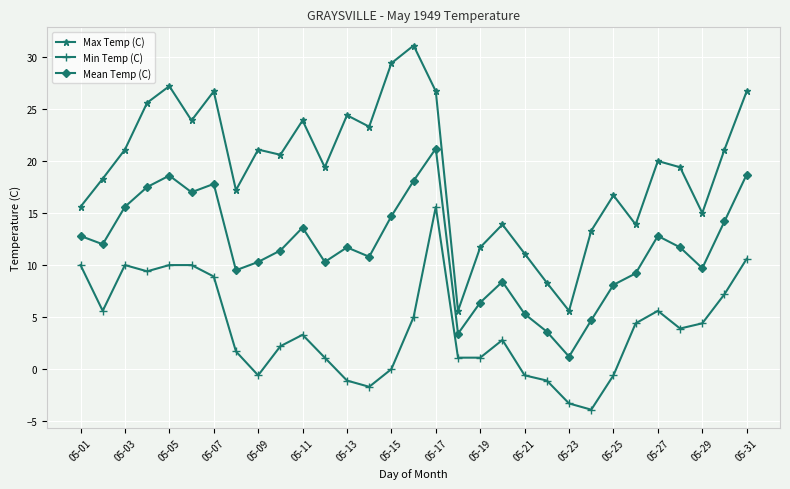

What is the value of the Max Temp (C) point at the 11th from the left?

23.9